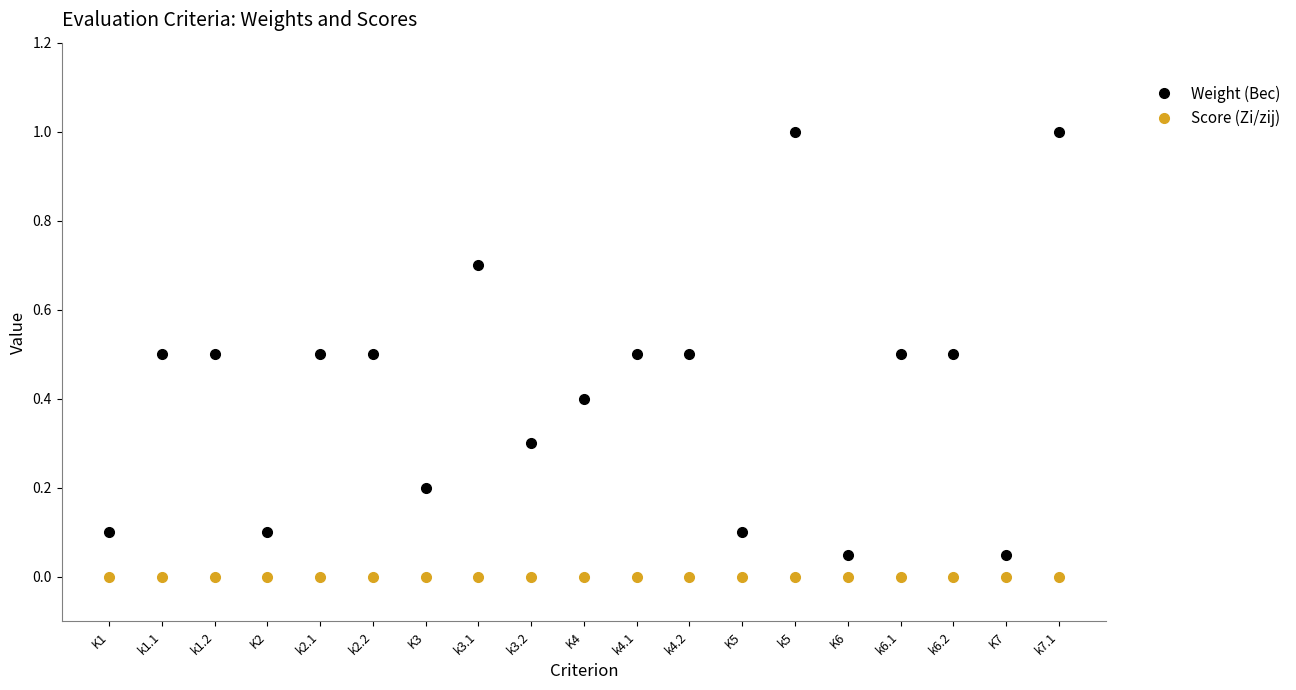

What is the maximum value shown in the chart?

1.0